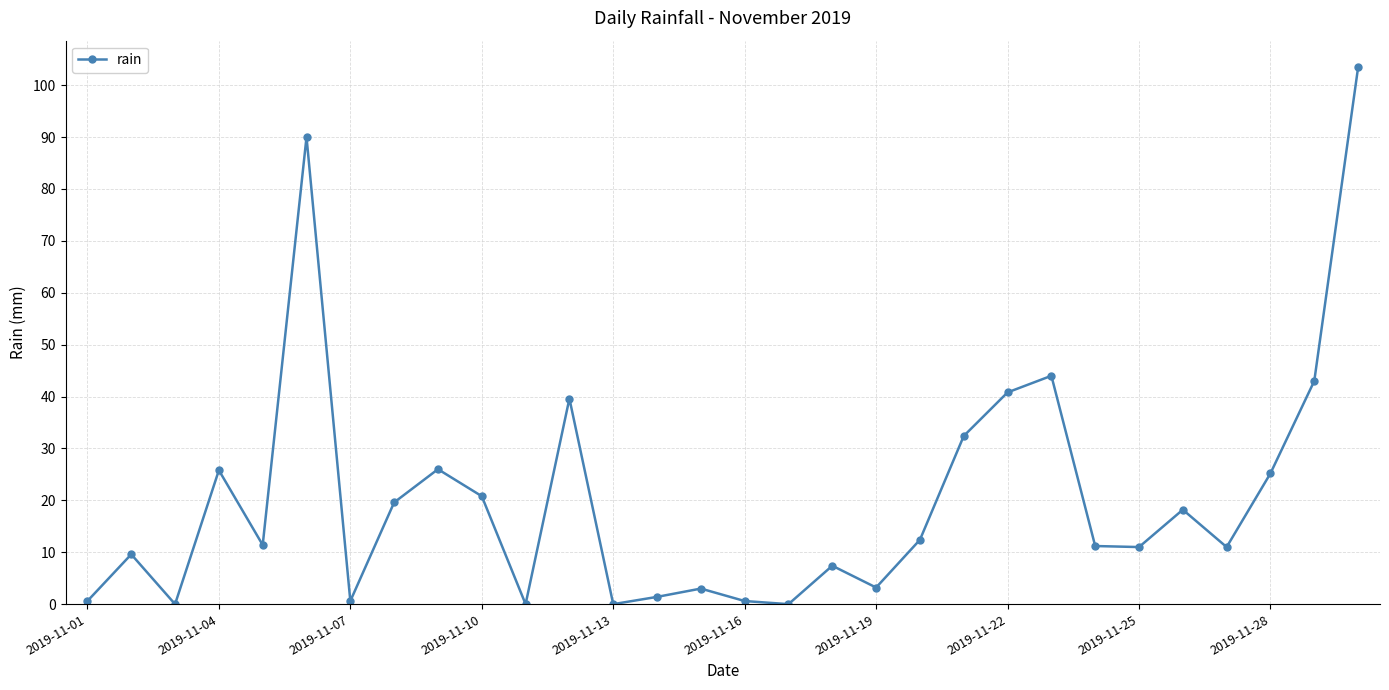

True or false: there are more than 1 points higher than both neighbors.

True